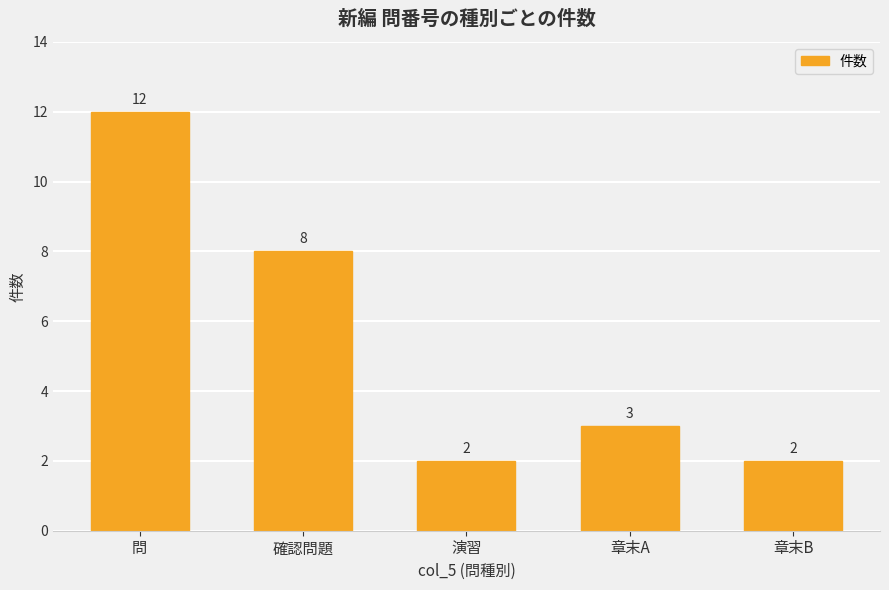

What is the difference between the second highest and second lowest values?

6